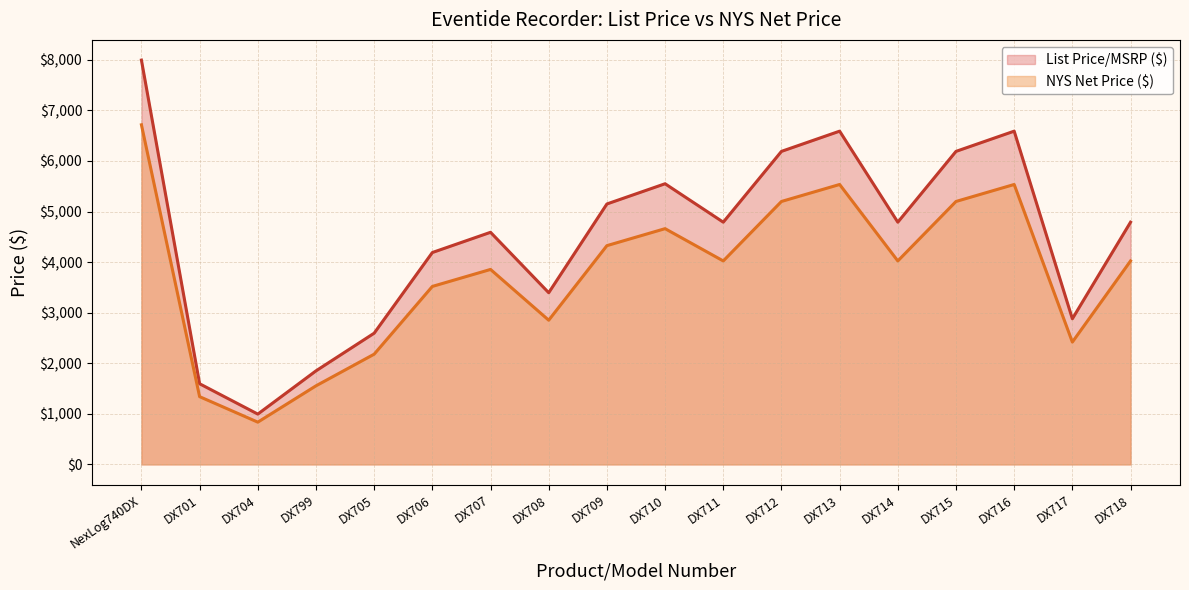

Which series has the largest total across all categories?

List Price/MSRP ($)